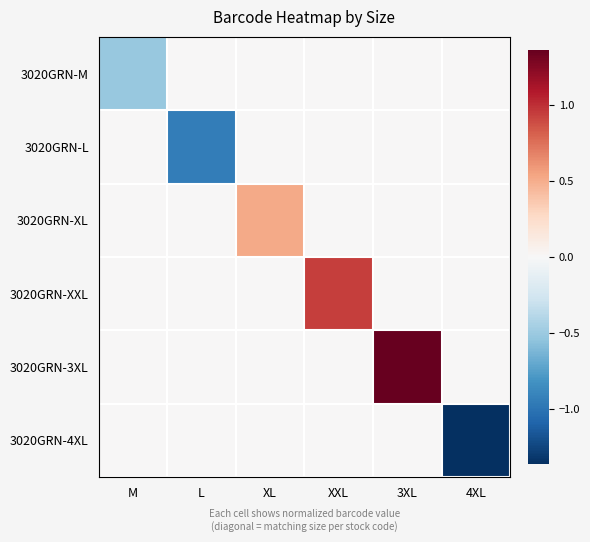

Count the number of categories in the chart.

6